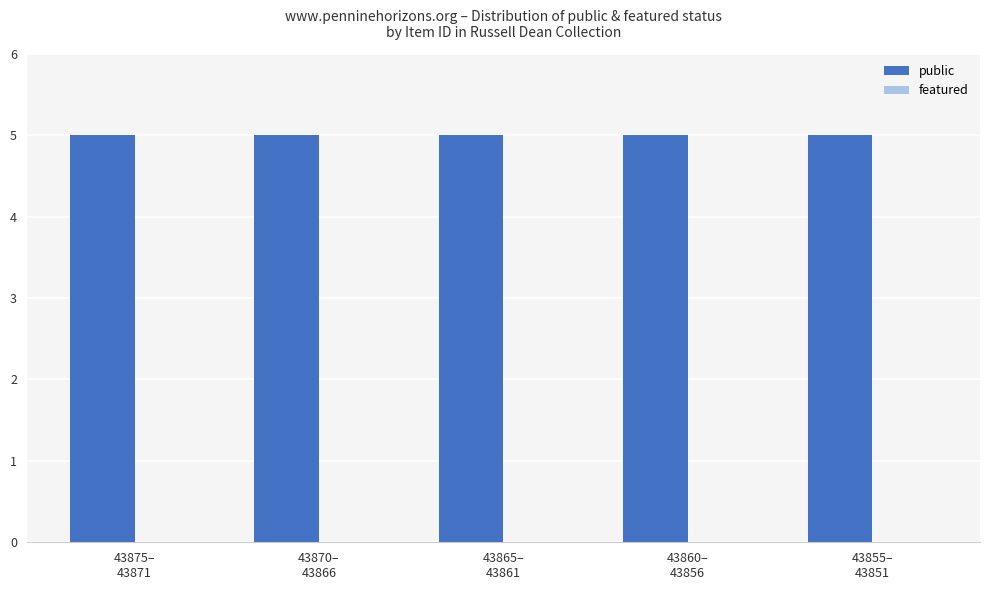

What position from the left is 43855–
43851?

5